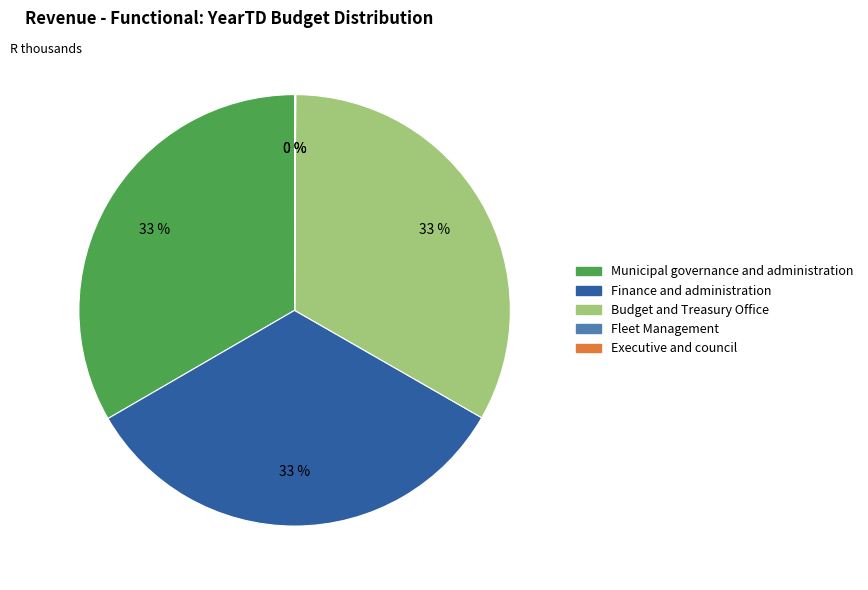

Is there any slice that represents more than half of the pie?

No